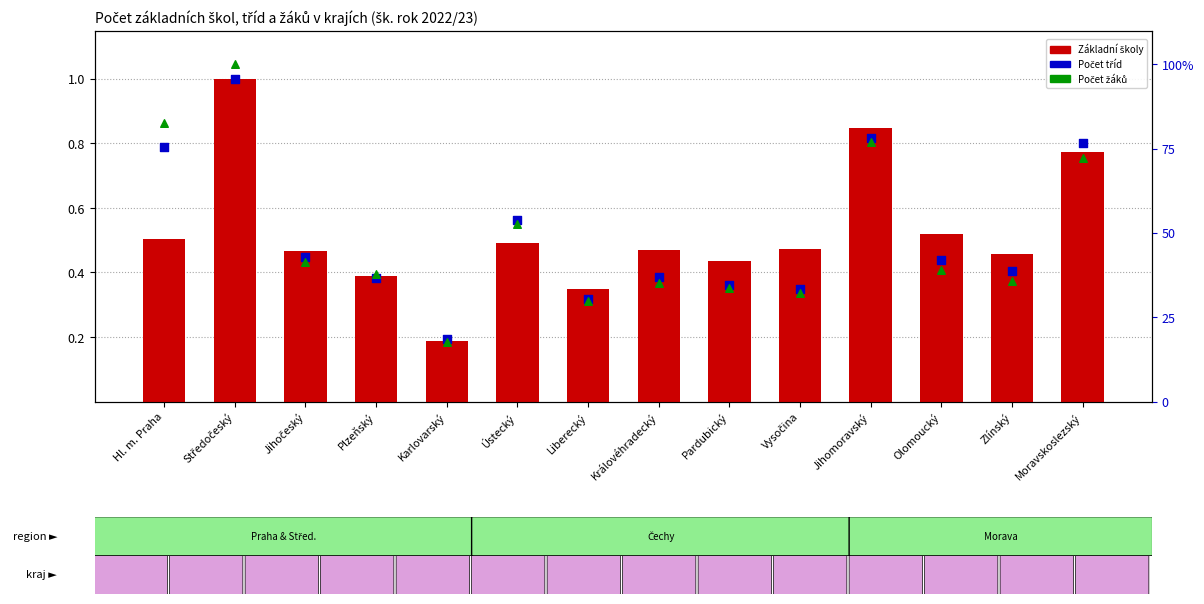

Which series has the widest spread of Y values?

Počet žáků